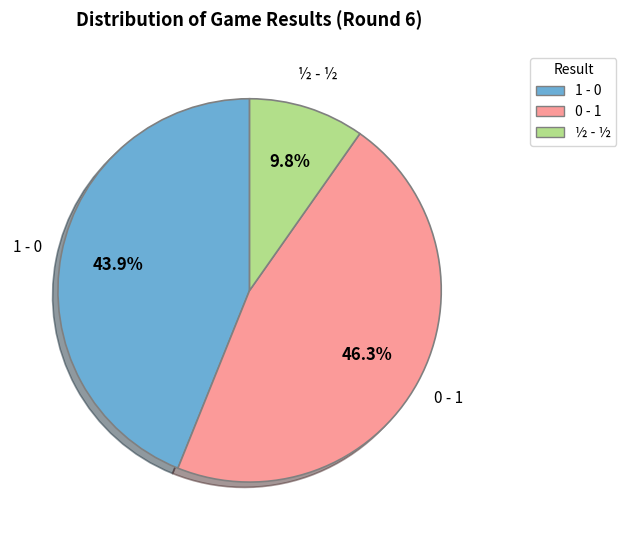

Which category has the smallest portion of the pie?

½ - ½